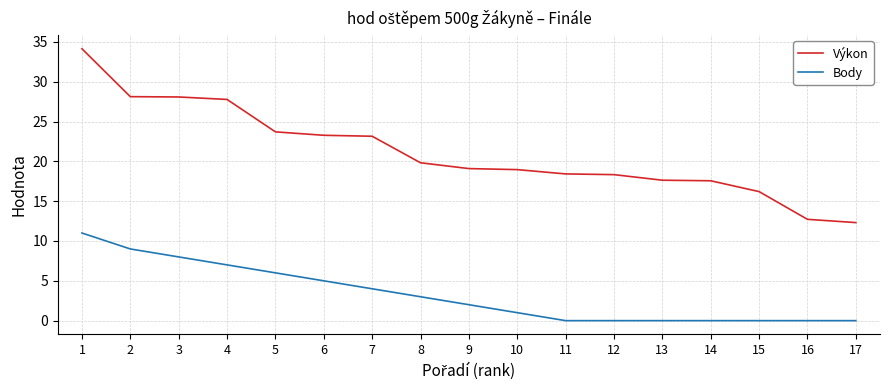

What are all the series names shown in the legend?

Výkon, Body